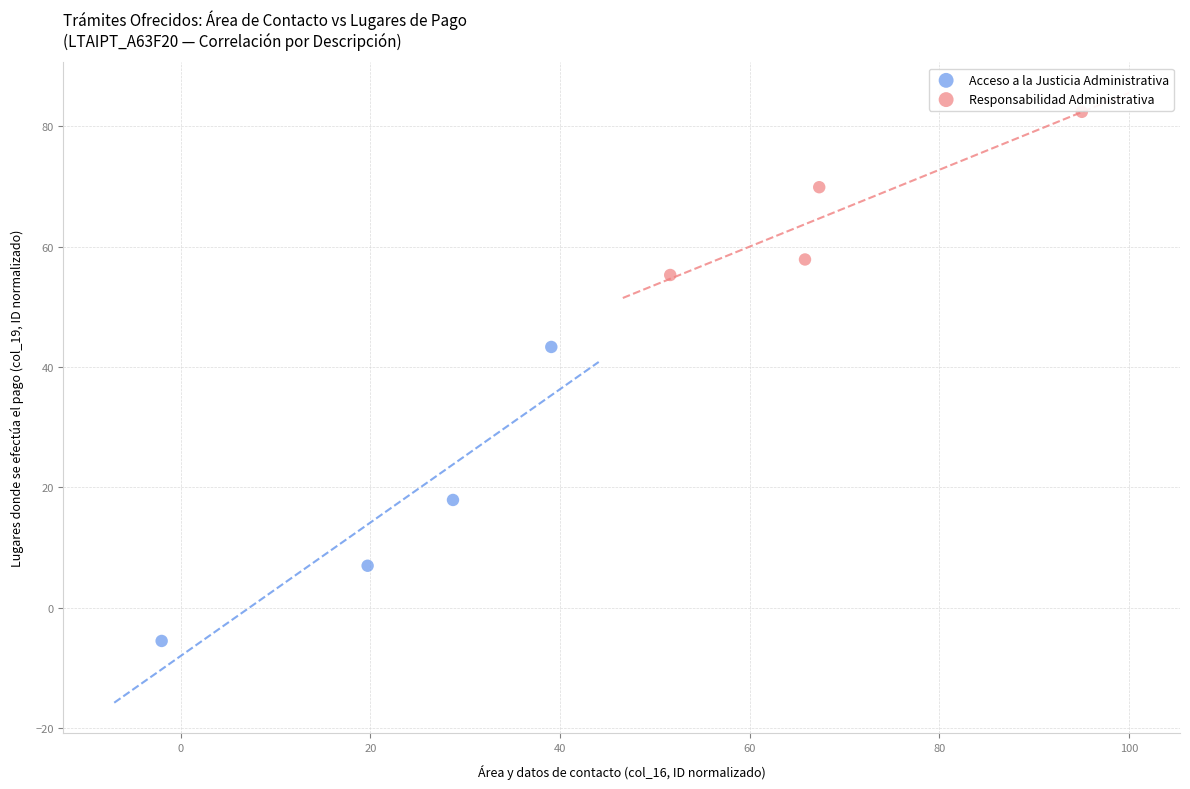

Which series reaches the minimum Y coordinate?

Acceso a la Justicia Administrativa